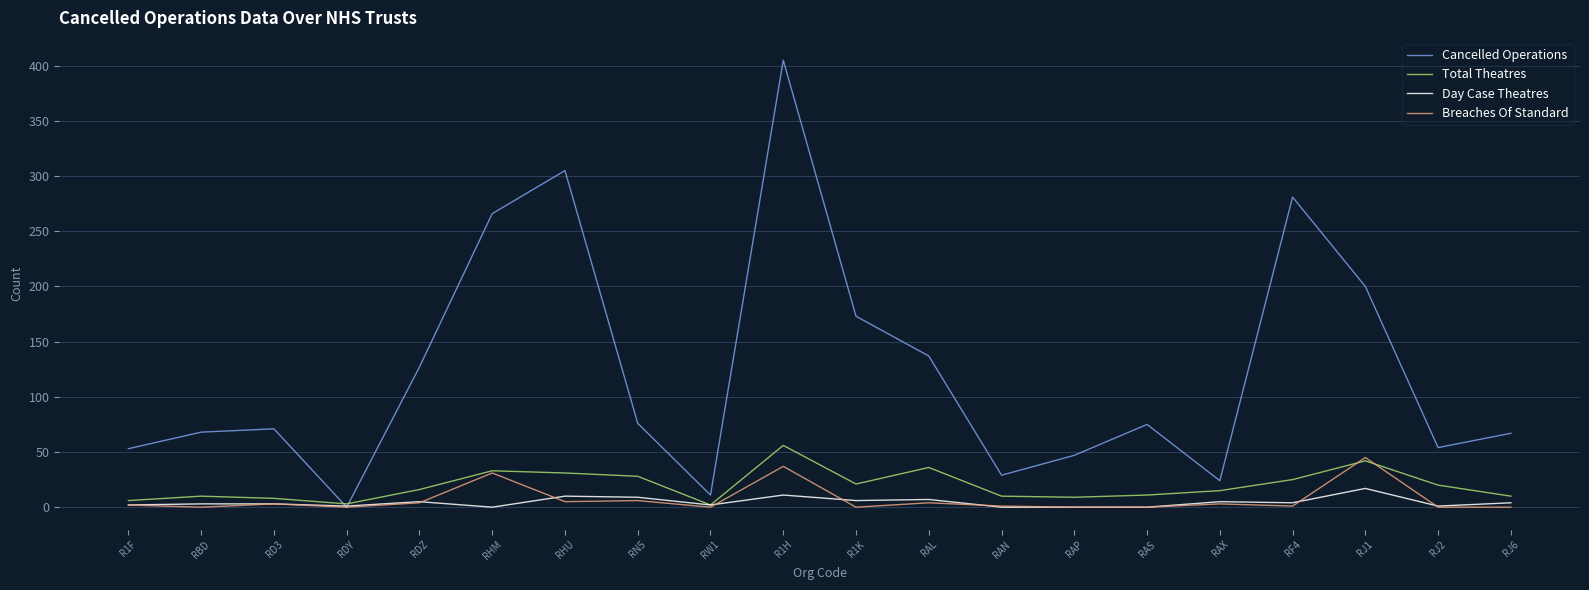

How many lines are shown in the chart?

4